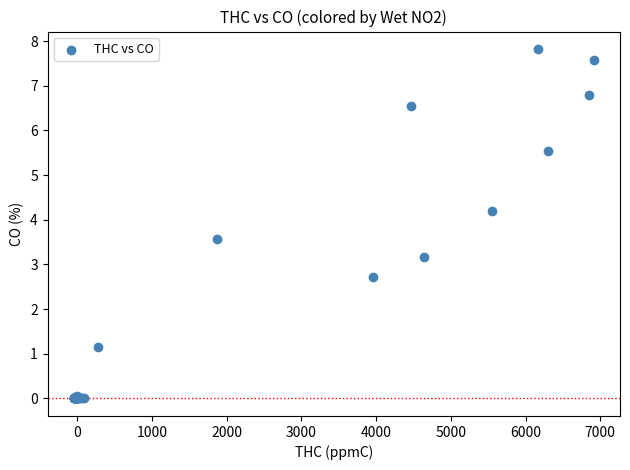

What Y value in the scatter plot is closest to 3?

3.2